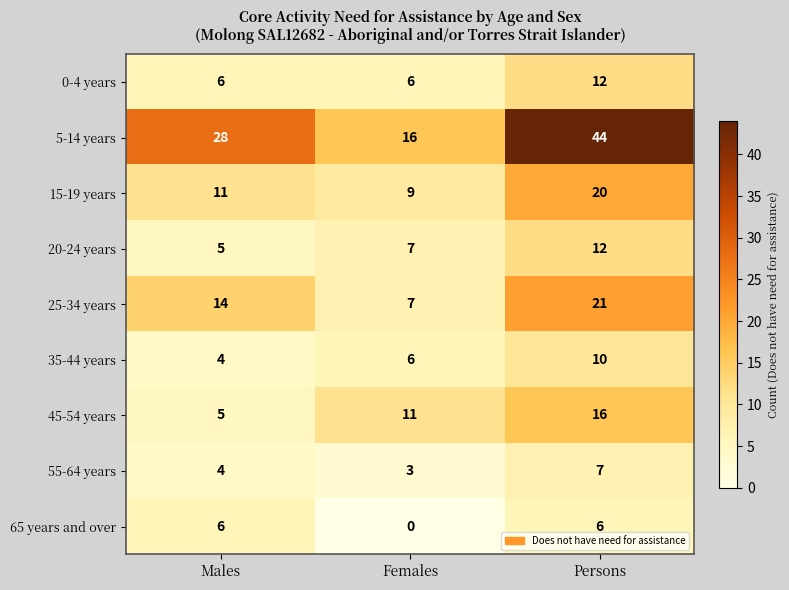

Count the number of data series in this chart.

9